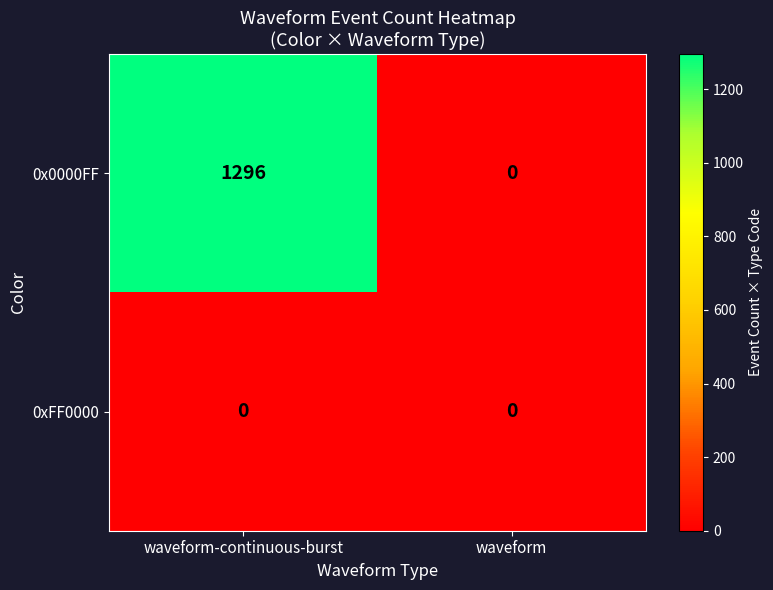

What is the greatest value displayed?

1296